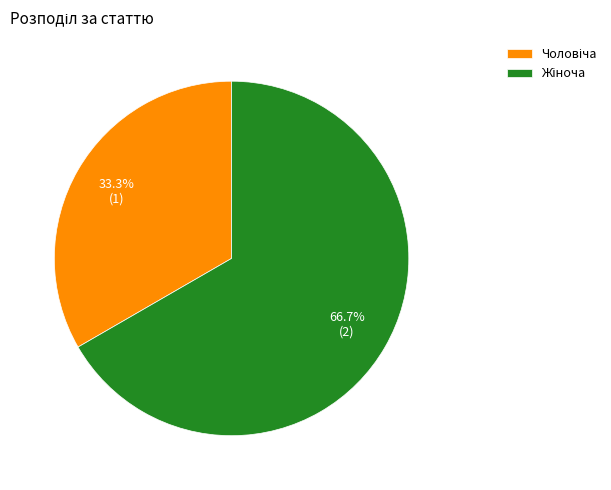

True or false: Чоловіча accounts for 47% of the total.

False